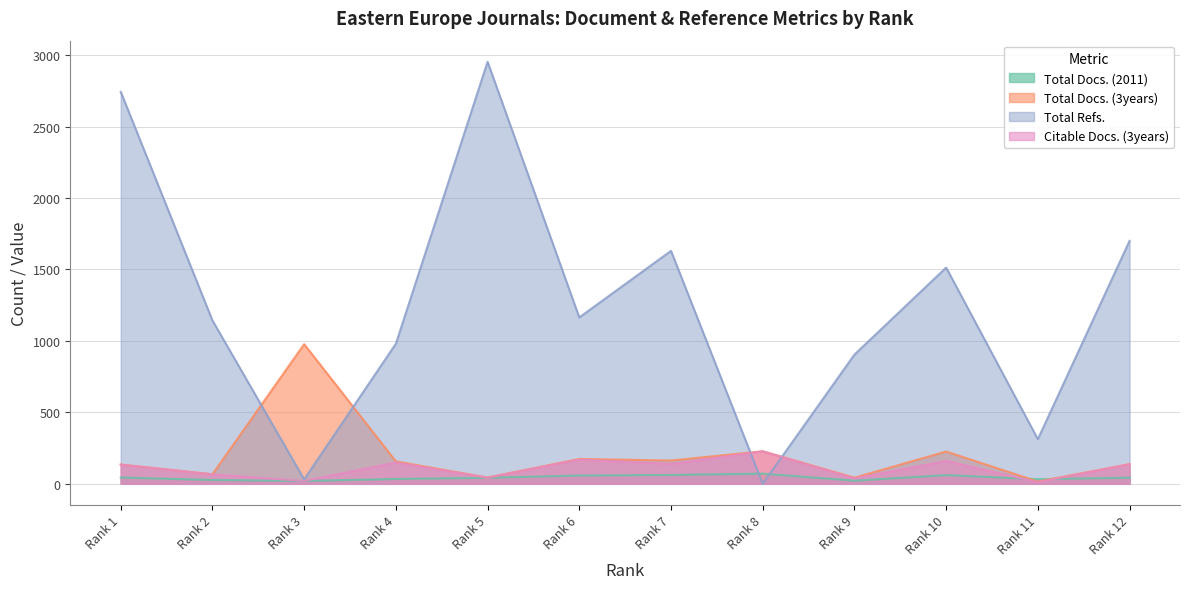

The Total Docs. (3years) series shows 163 at Rank 7. True or false?

True